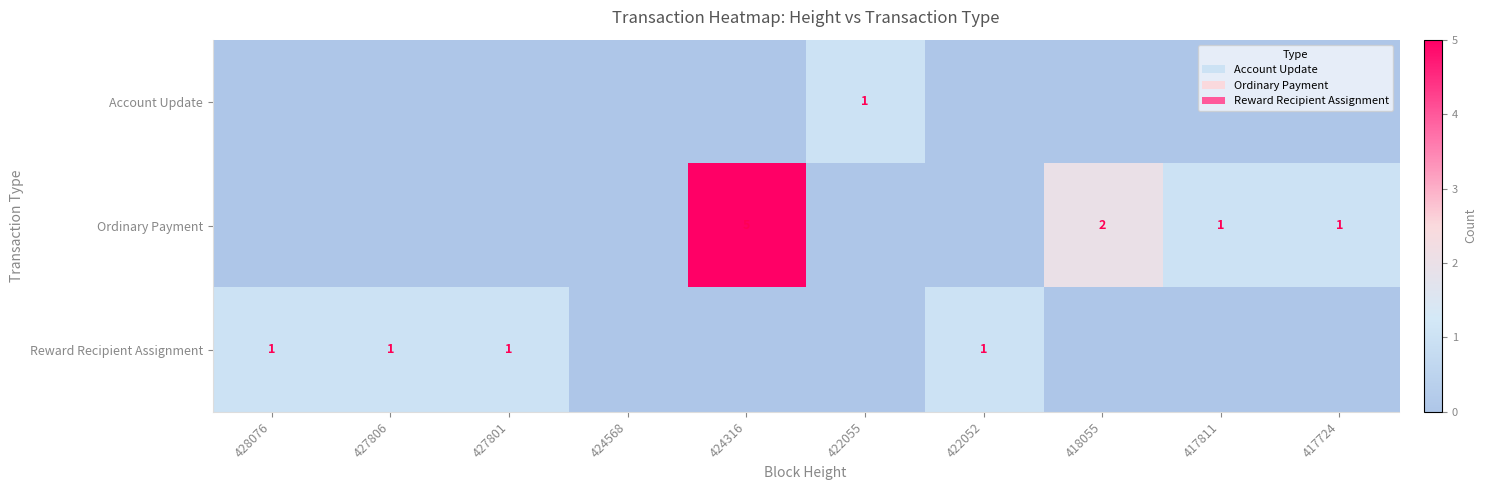

The value of Ordinary Payment at 424316 is 5. True or false?

True